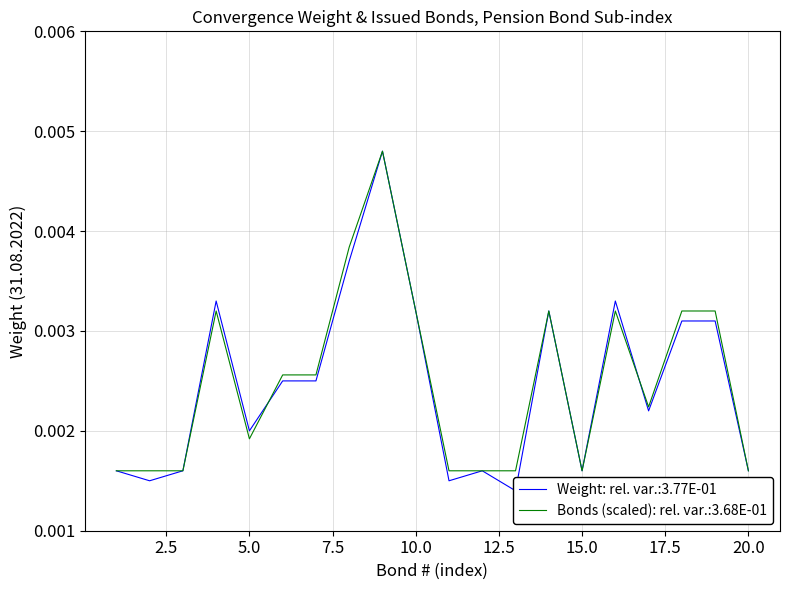

True or false: Weight (31.08.2022) has more than 1 interior local peaks.

True